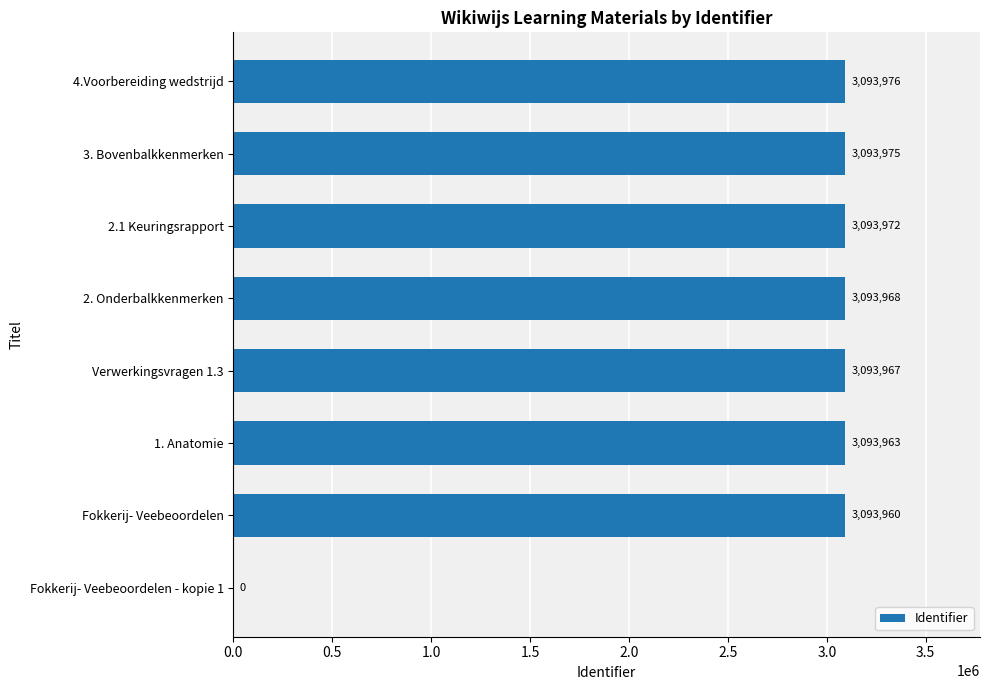

What is the change in value from 1. Anatomie to 2.1 Keuringsrapport?

+9